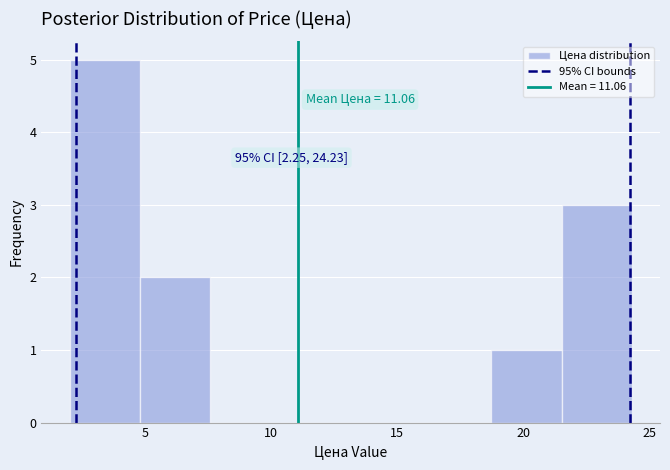

Over which range of the x-axis is the bar tallest?

2.0 to 5.0